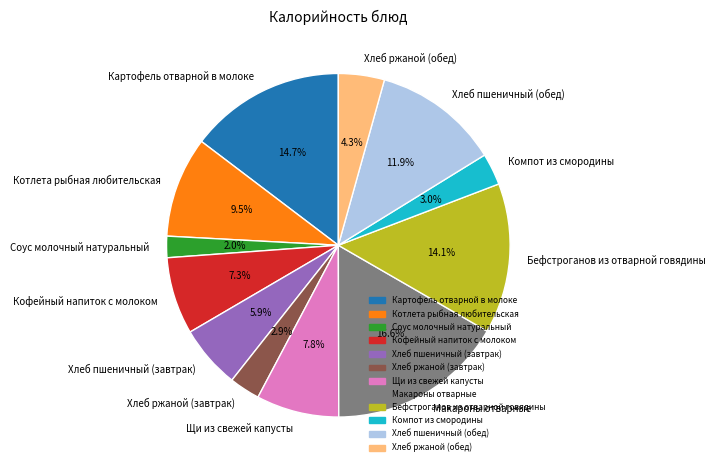

What is the smallest slice in the pie chart?

Соус молочный натуральный